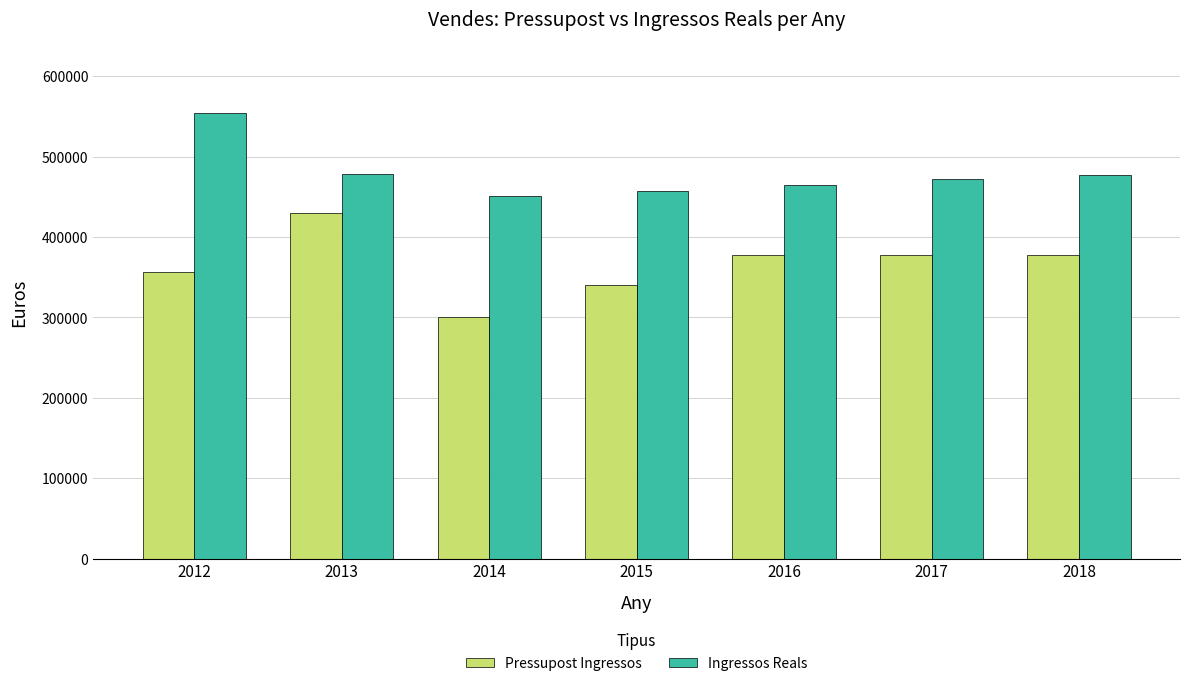

Which category has the lowest value in the Ingressos Reals series?

2014